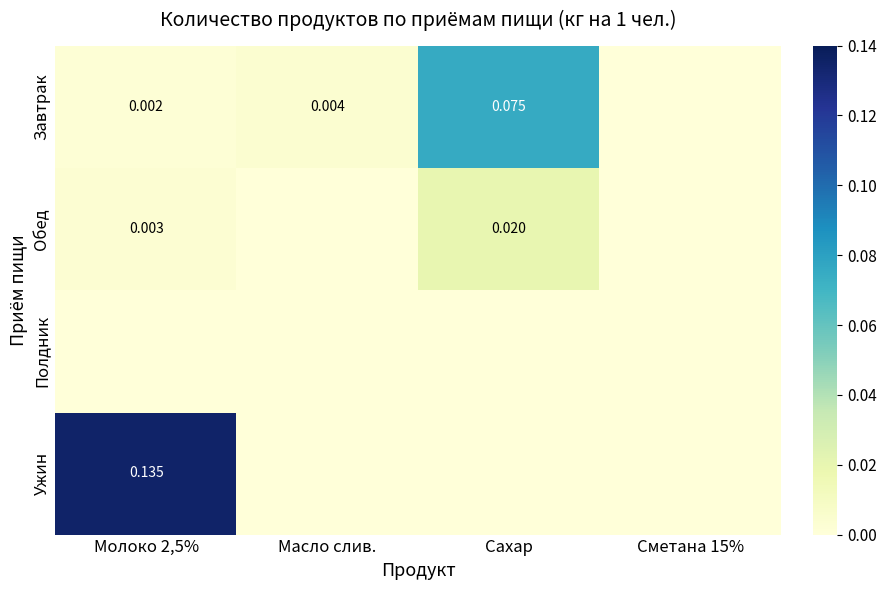

At Молоко 2,5%, list the series in order from smallest to largest.

Полдник, Завтрак, Обед, Ужин